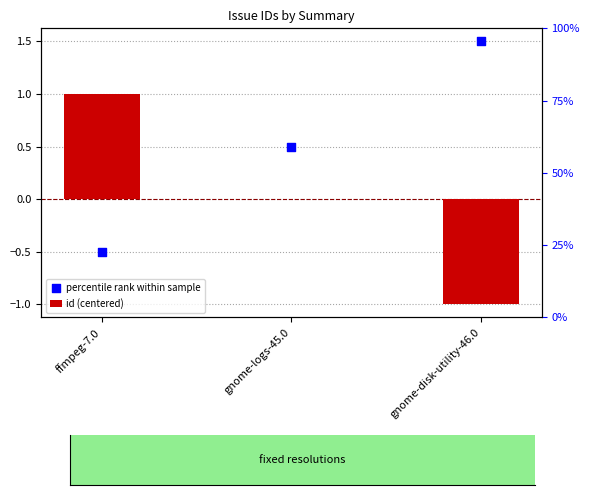

What are all the series names shown in the legend?

id (centered), percentile rank within sample